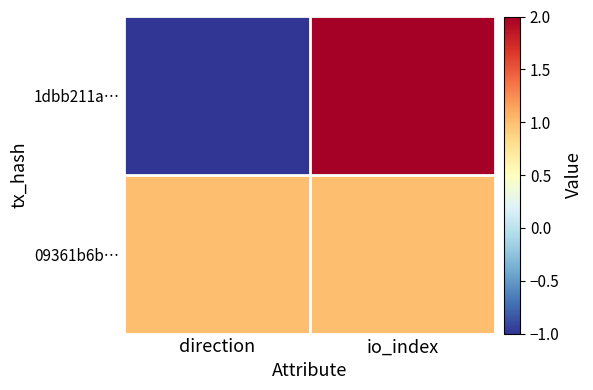

What is the minimum value shown in the chart?

-1